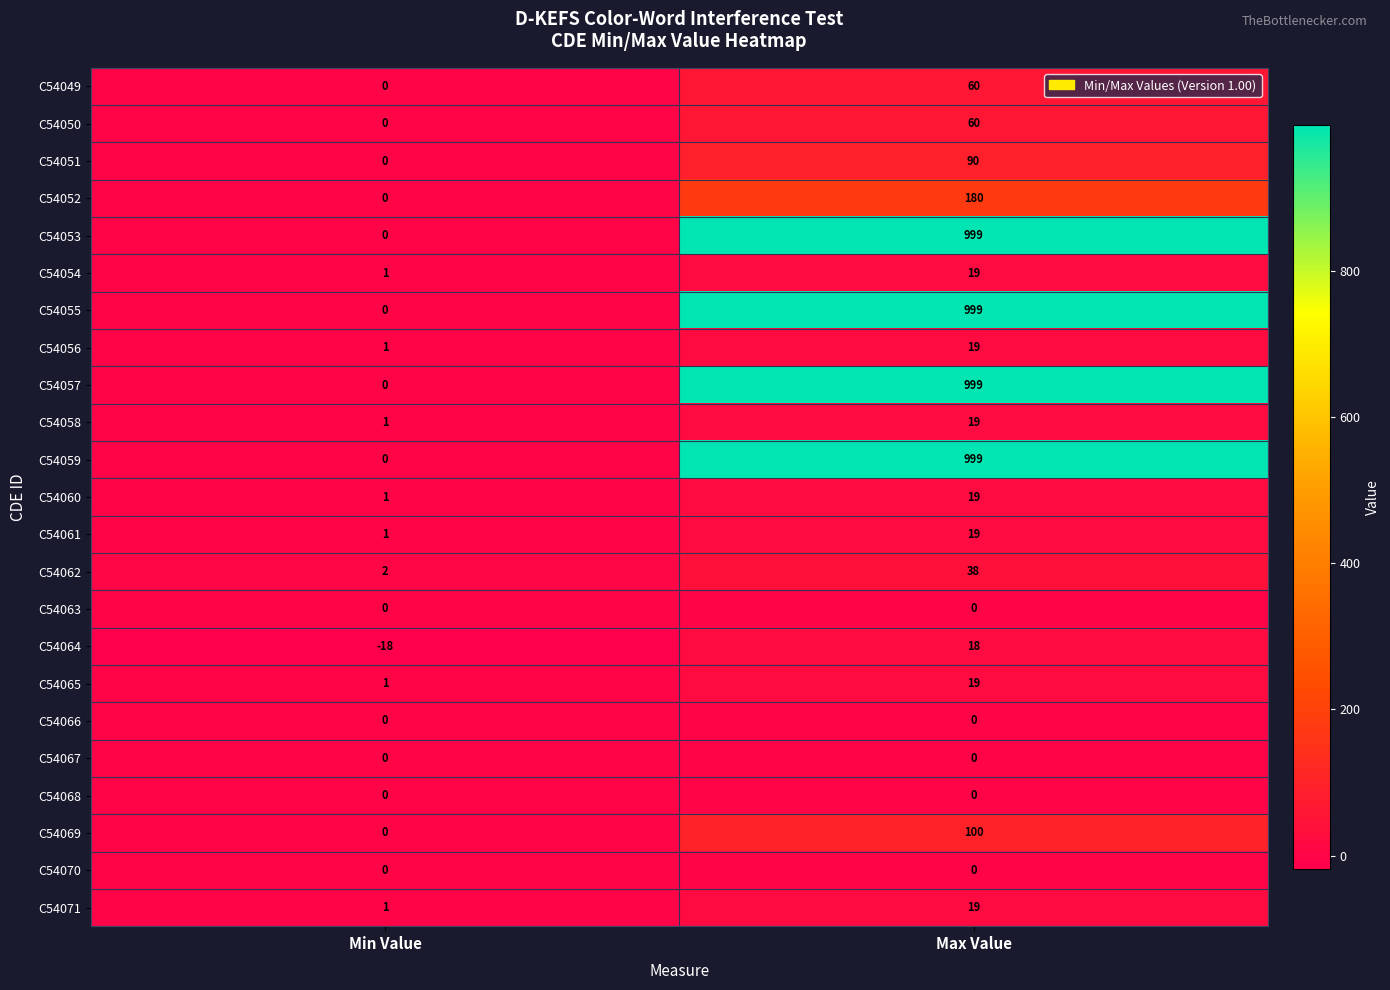

At which category does the chart reach its peak across all series?

Max Value